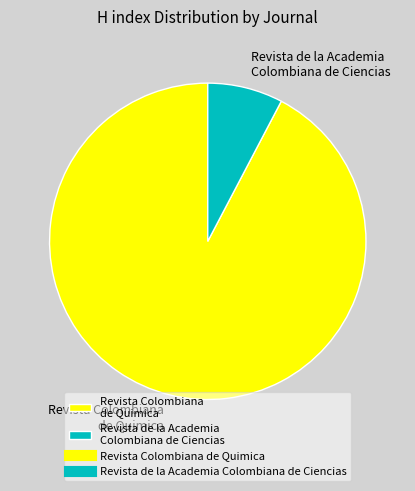

True or false: Revista de la Academia Colombiana de Ciencias accounts for 1% of the total.

False